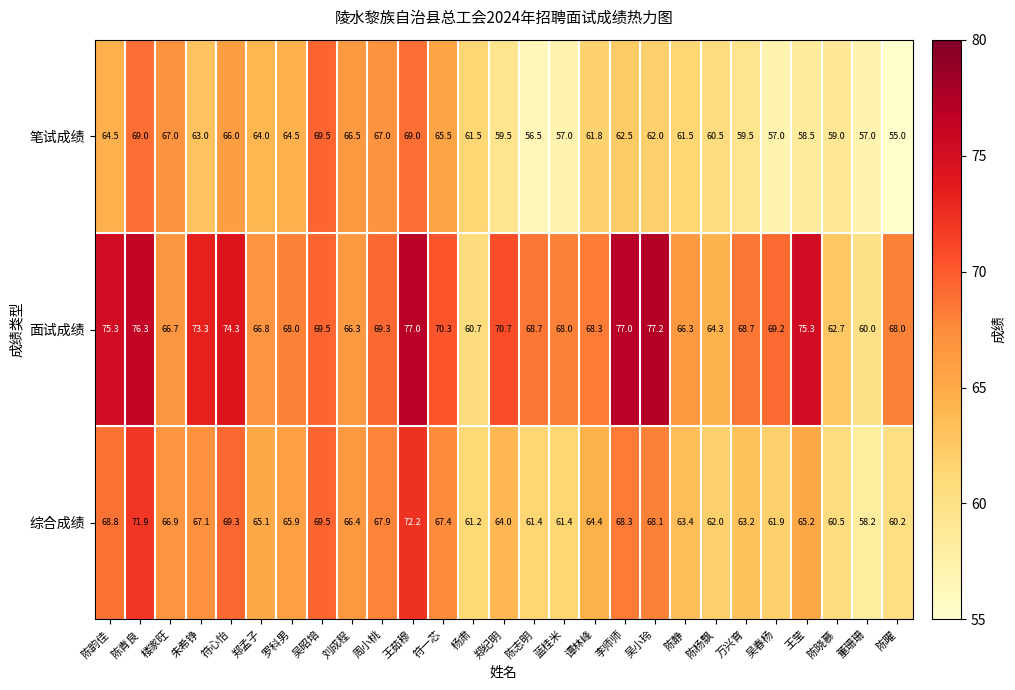

How many series are shown in this chart?

3